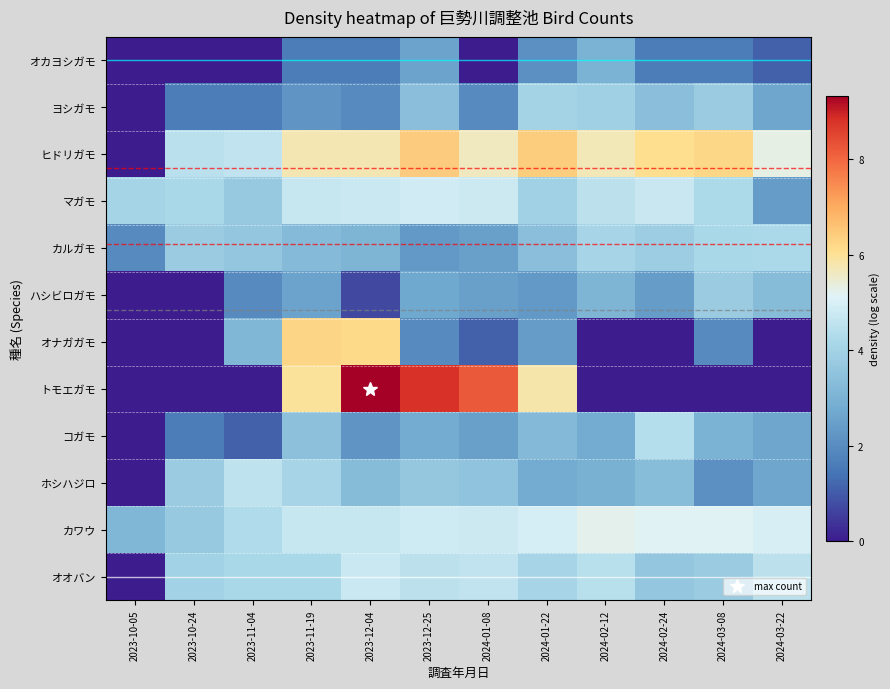

Which label corresponds to the largest value in the chart?

2023-12-04